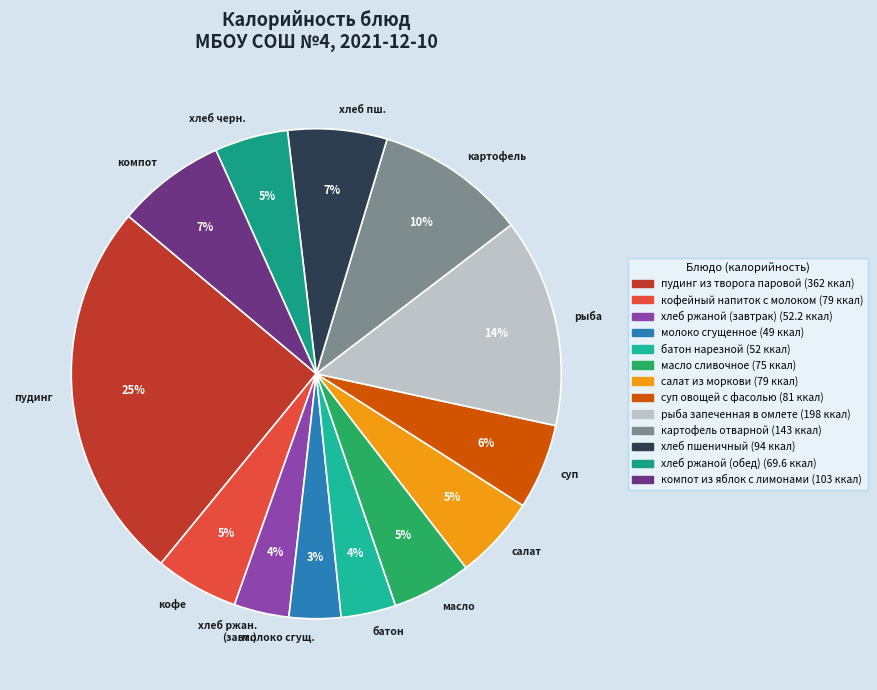

Is there a majority slice in this chart?

No